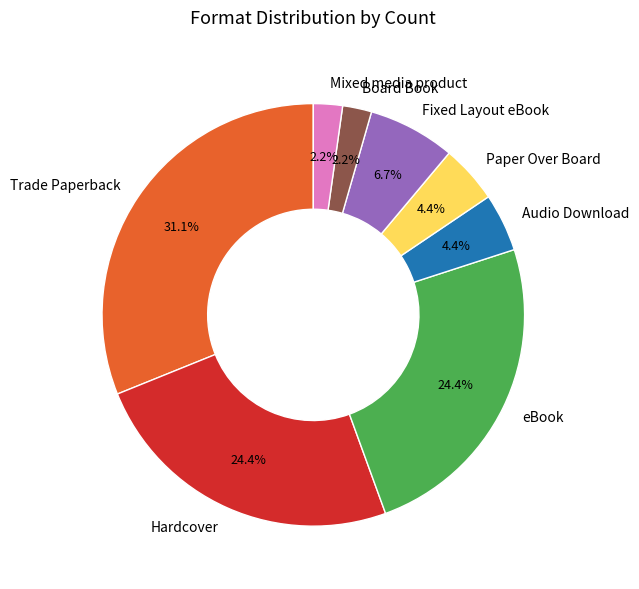

What is the ratio of the value at eBook to the value at Paper Over Board?

5.5